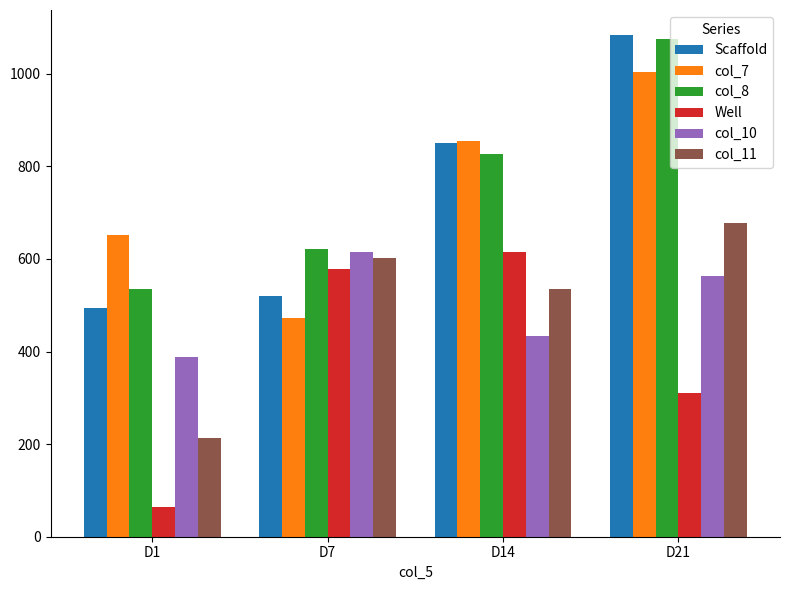

Reading left to right, extract all data points from this chart.

Scaffold: D1=494.9	D7=520.4	D14=851.3	D21=1083.5
col_7: D1=651.5	D7=472.1	D14=853.9	D21=1002.9
col_8: D1=534.7	D7=622.4	D14=826.0	D21=1074.0
Well: D1=64.1	D7=577.9	D14=614.7	D21=309.7
col_10: D1=389.2	D7=615.0	D14=433.9	D21=563.1
col_11: D1=214.1	D7=601.6	D14=534.8	D21=676.5